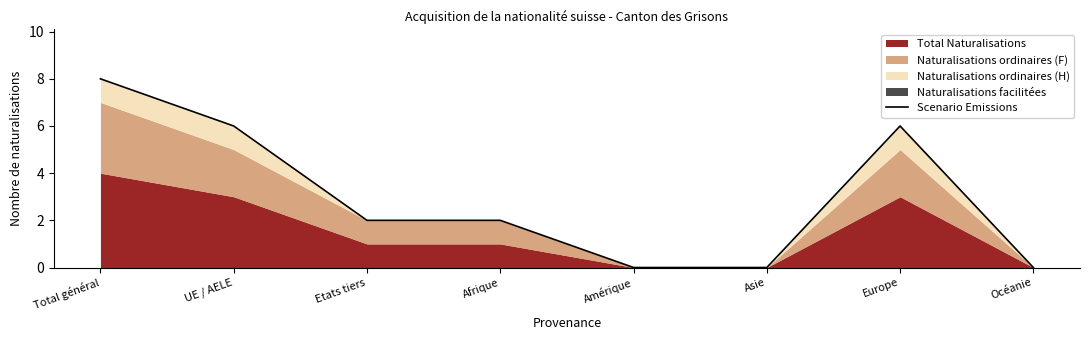

What is the sum of all values?

24